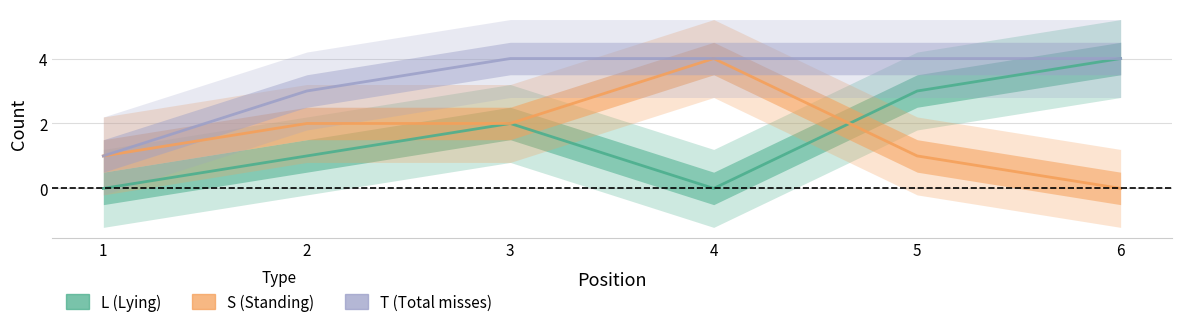

Which series has the largest total across all categories?

T